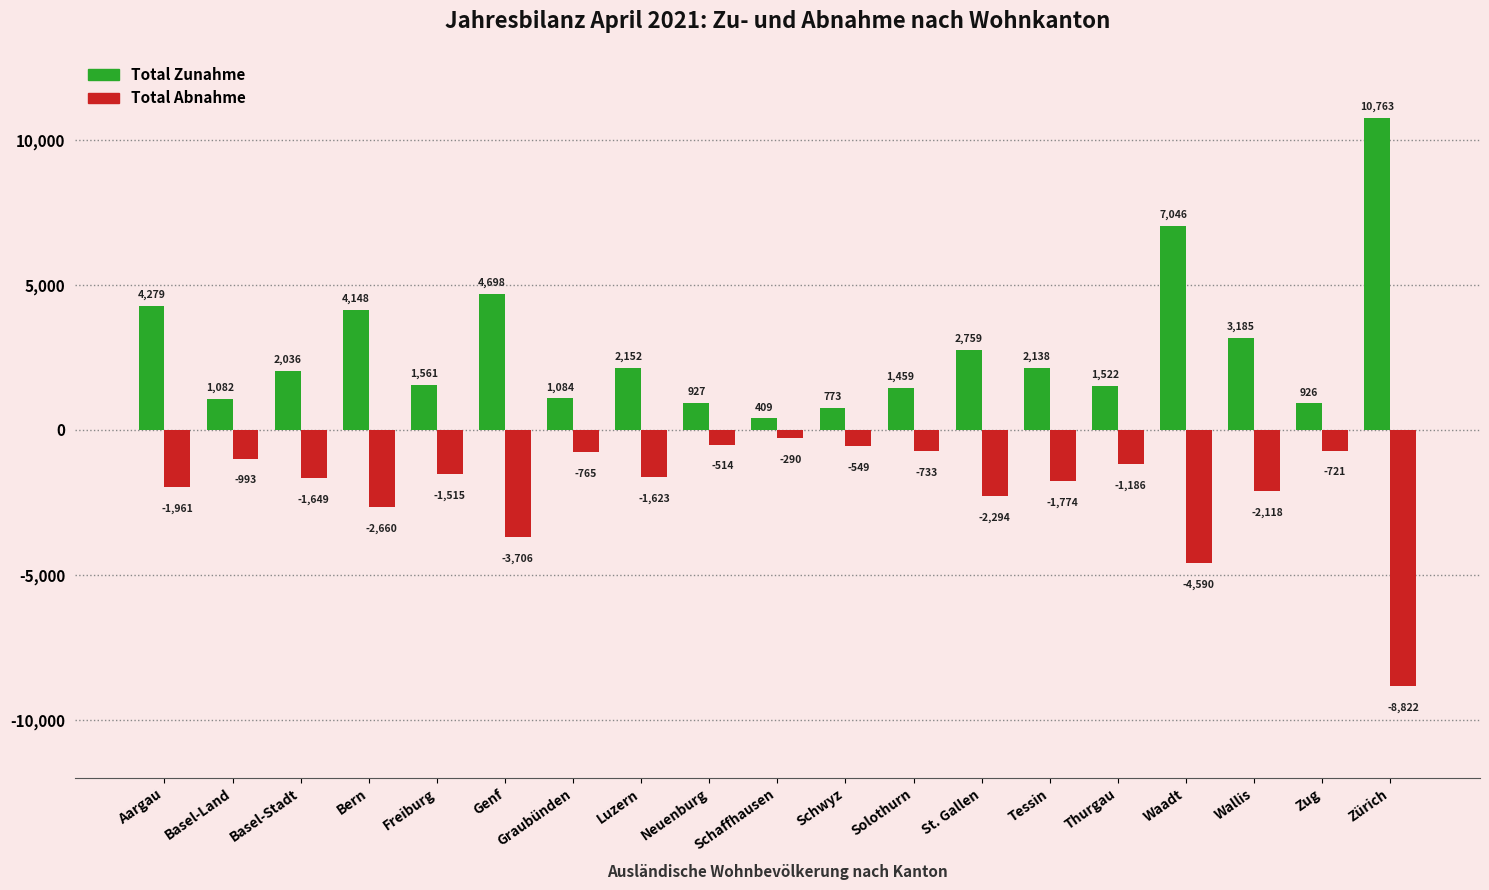

Reading left to right, extract all data points from this chart.

Total Zunahme: Aargau=4279	Basel-Land=1082	Basel-Stadt=2036	Bern=4148	Freiburg=1561	Genf=4698	Graubünden=1084	Luzern=2152	Neuenburg=927	Schaffhausen=409	Schwyz=773	Solothurn=1459	St. Gallen=2759	Tessin=2138	Thurgau=1522	Waadt=7046	Wallis=3185	Zug=926	Zürich=10763
Total Abnahme: Aargau=-1961	Basel-Land=-993	Basel-Stadt=-1649	Bern=-2660	Freiburg=-1515	Genf=-3706	Graubünden=-765	Luzern=-1623	Neuenburg=-514	Schaffhausen=-290	Schwyz=-549	Solothurn=-733	St. Gallen=-2294	Tessin=-1774	Thurgau=-1186	Waadt=-4590	Wallis=-2118	Zug=-721	Zürich=-8822